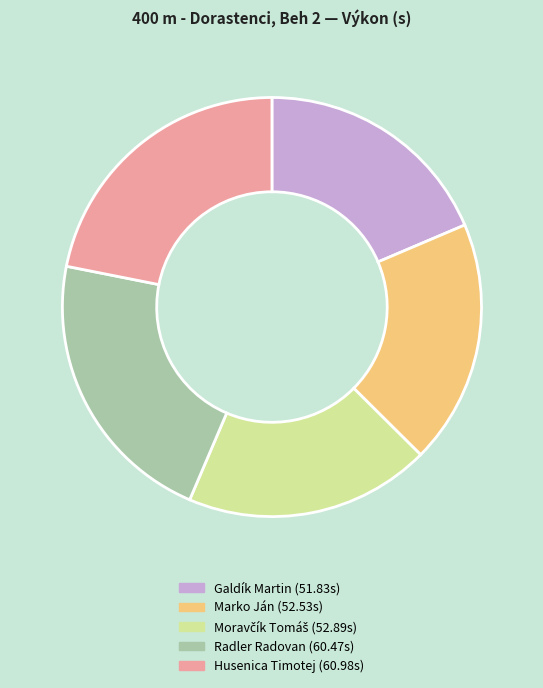

Is there a majority slice in this chart?

No